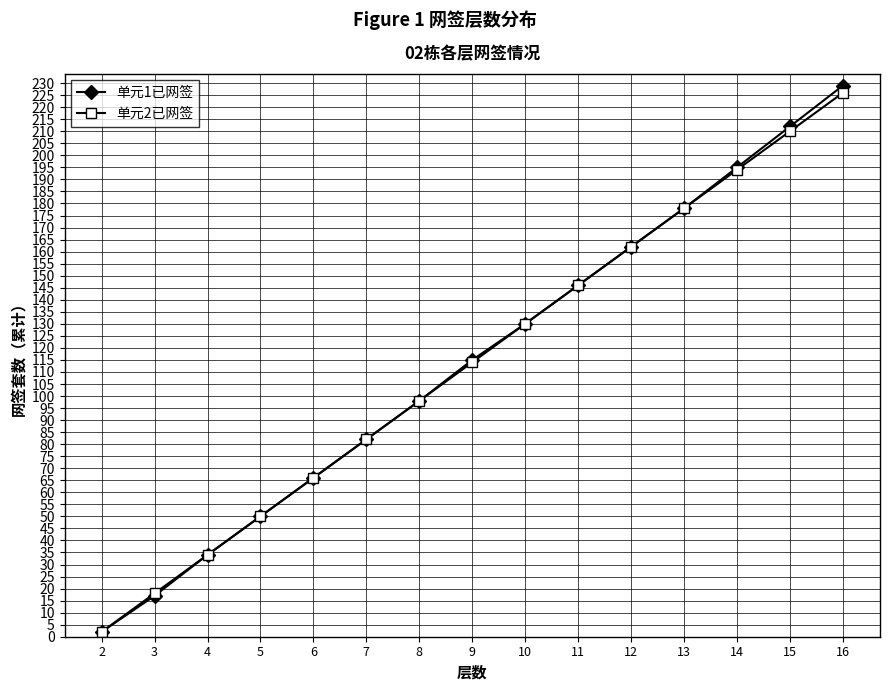

Is the value of 单元1已网签 at 14 greater than the value of 单元2已网签 at 6?

Yes